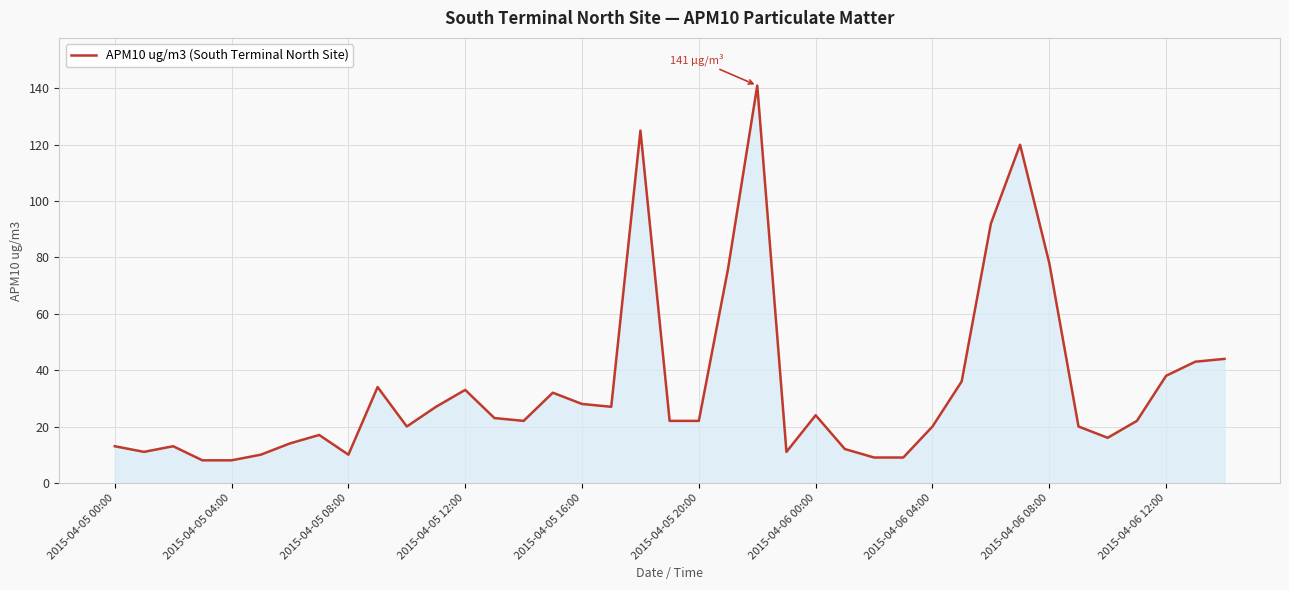

What is the smallest value displayed?

8